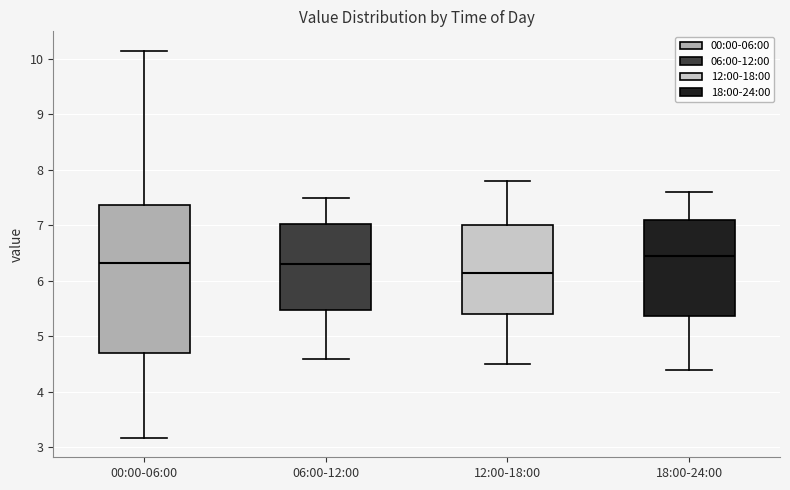

Which box's median line is the lowest?

12:00-18:00